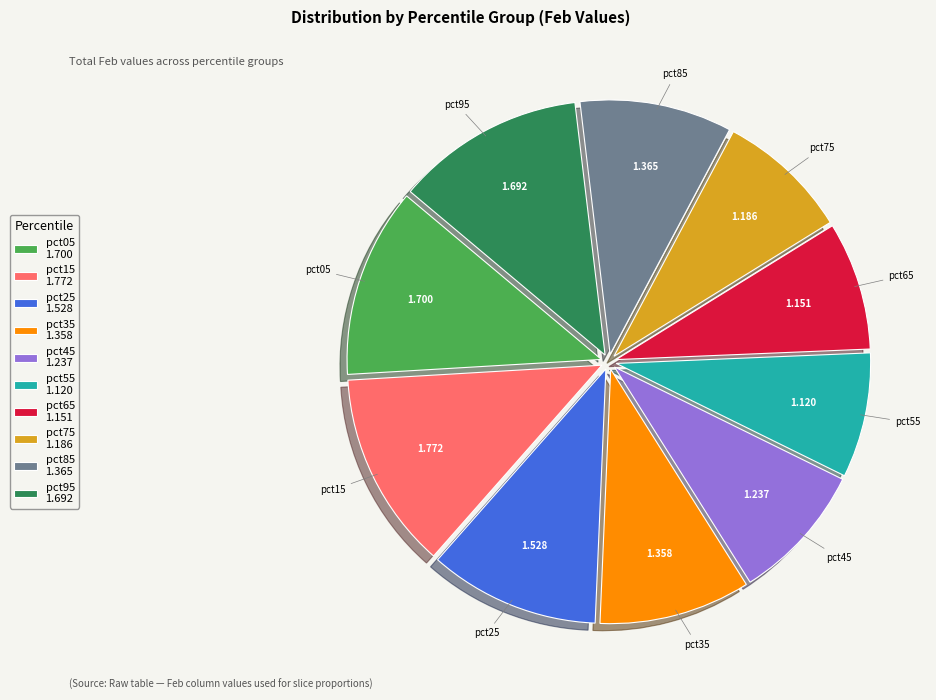

How many slices are in this pie chart?

10